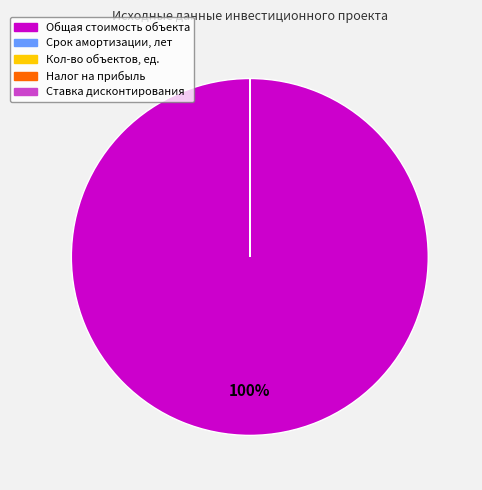

To the nearest percent, what is the difference between the largest and smallest slice percentages?

100%